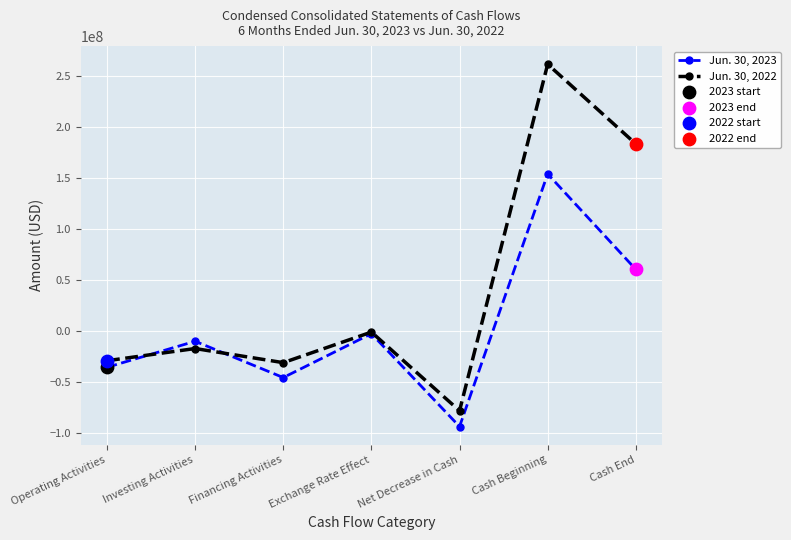

What is the difference between the highest and lowest values at Cash Beginning?

107568161